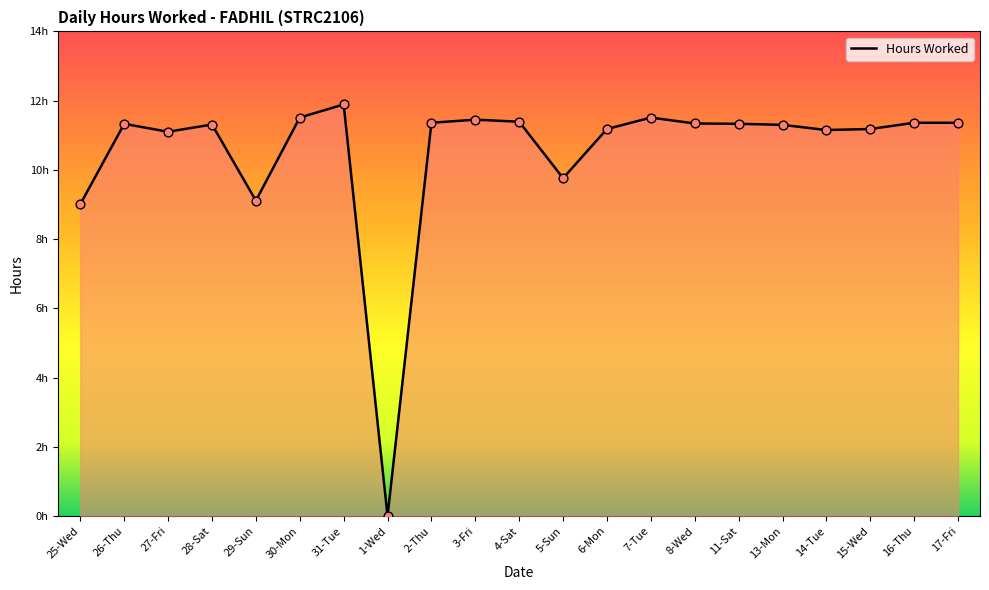

What is the change in value from 5-Sun to 8-Wed?

+1.6